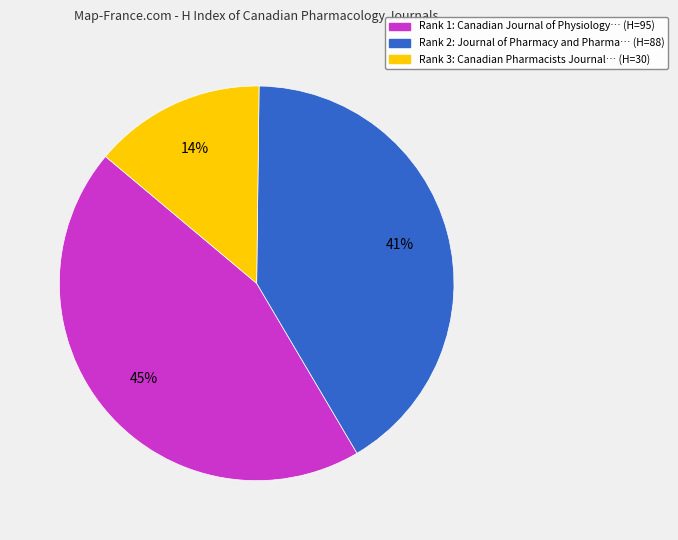

Does any single category account for the majority?

No